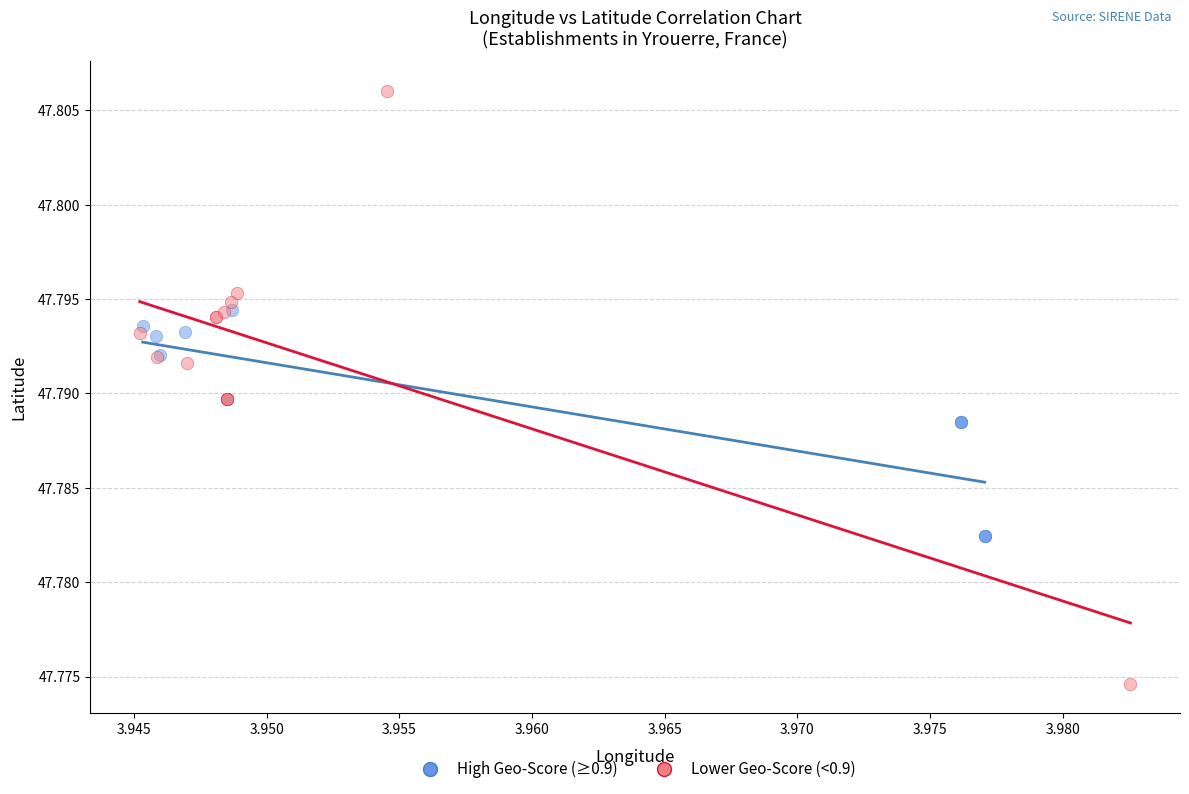

Which series contains the highest Y value?

Lower Geo-Score (<0.9)